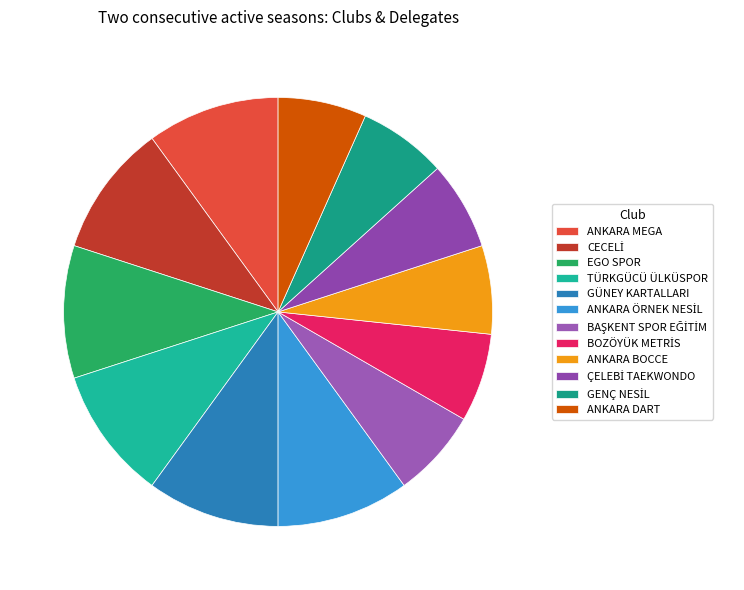

Does EGO SPOR represent more than half of the total?

No